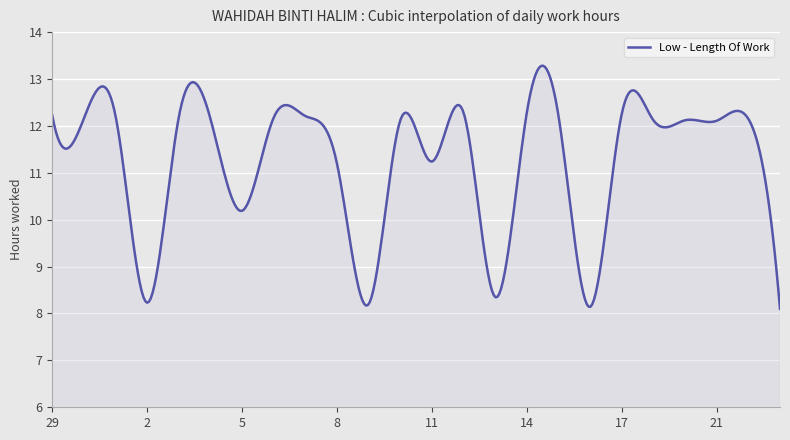

What is the difference between the maximum and minimum values?

5.2